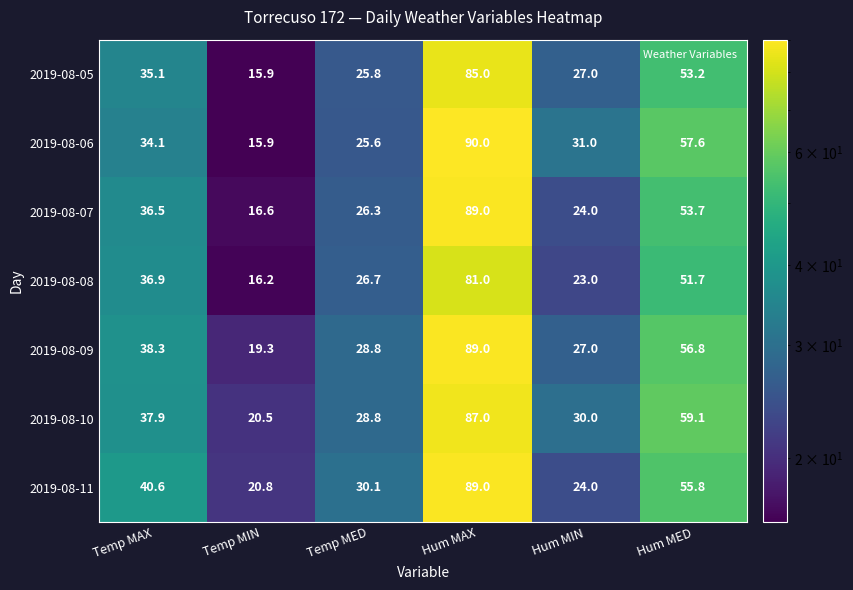

At which category is the sum across all series the highest?

Hum MAX